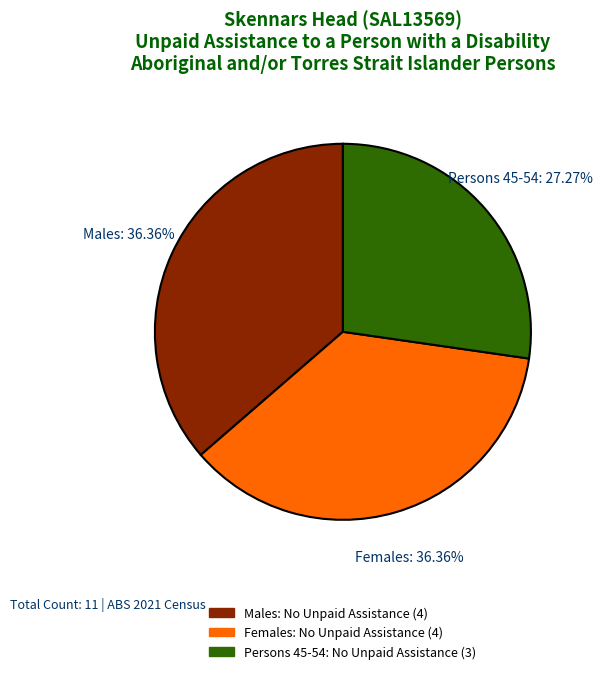

Is there any slice that represents more than half of the pie?

No